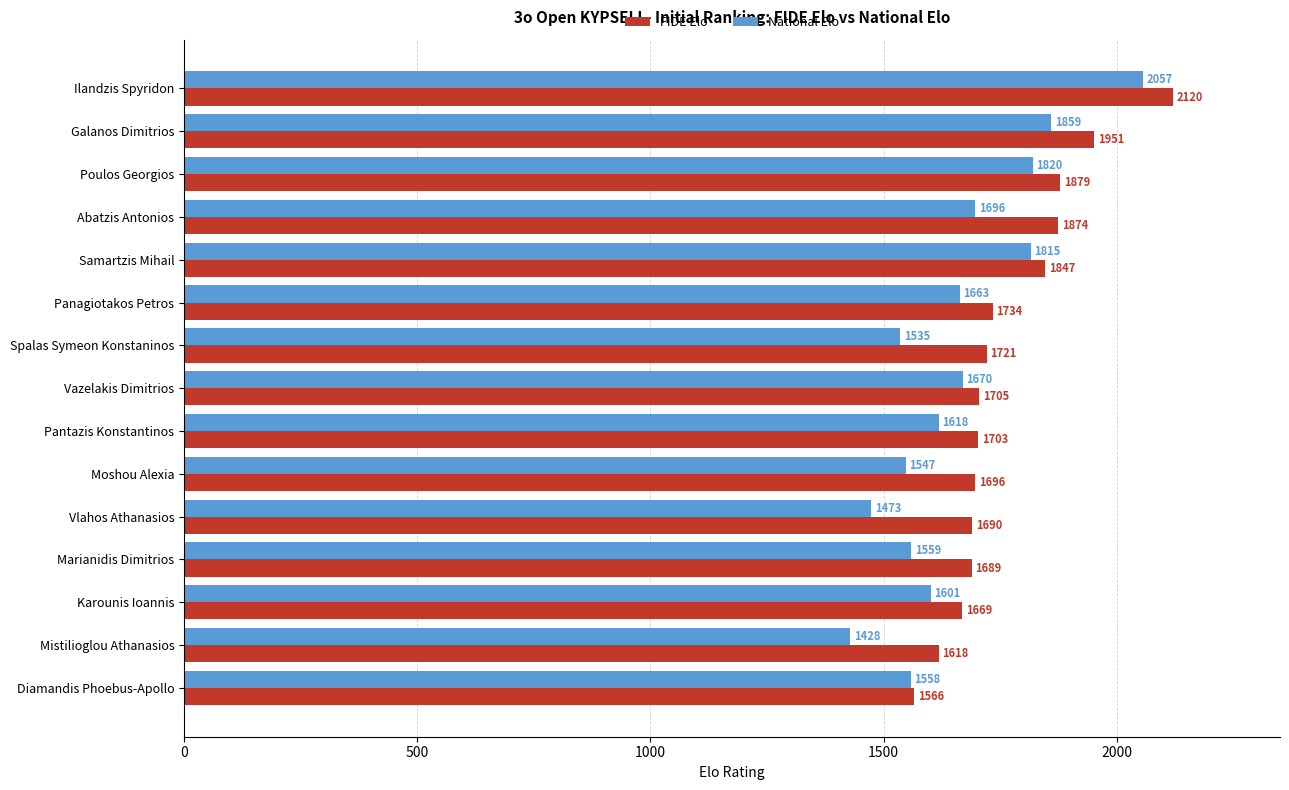

Which series has the widest spread of values?

National Elo